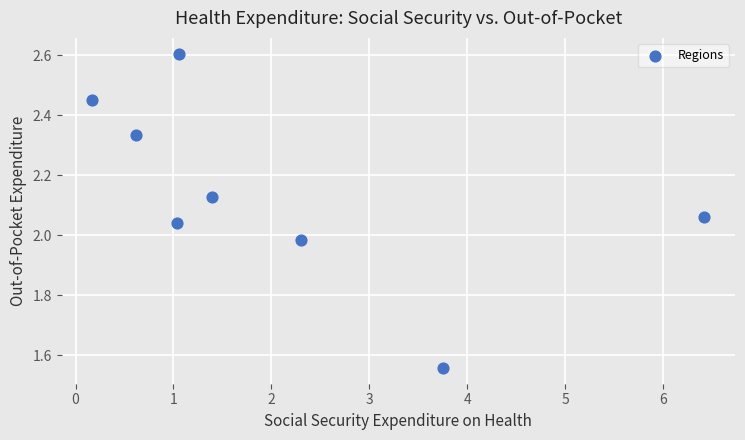

What is the range of Y values (max minus min)?

1.0